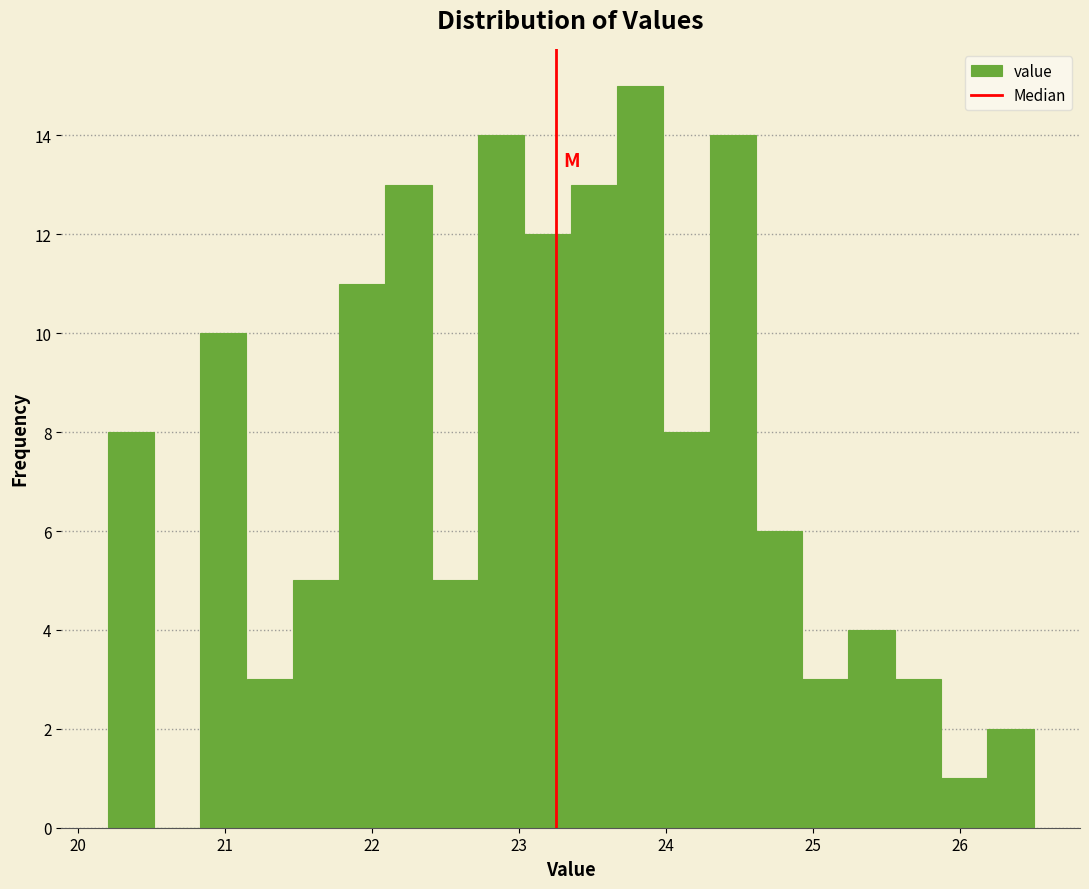

Around what value on the x-axis is the tallest bar? Give the approximate position of its centre, as read against the axis.

23.8